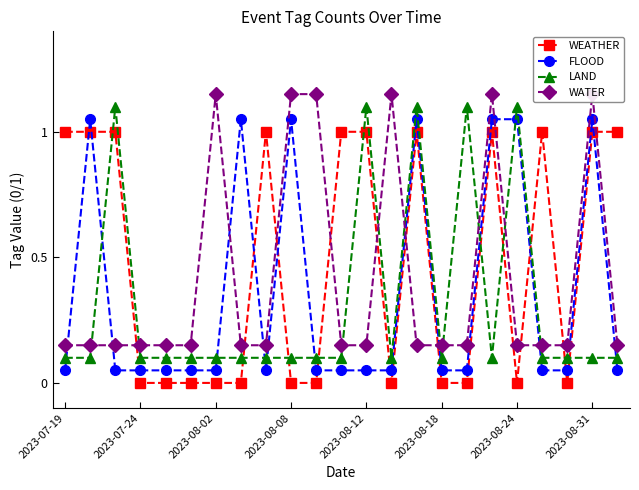

Is the value of FLOOD at 21 greater than the value of WEATHER at 8?

Yes